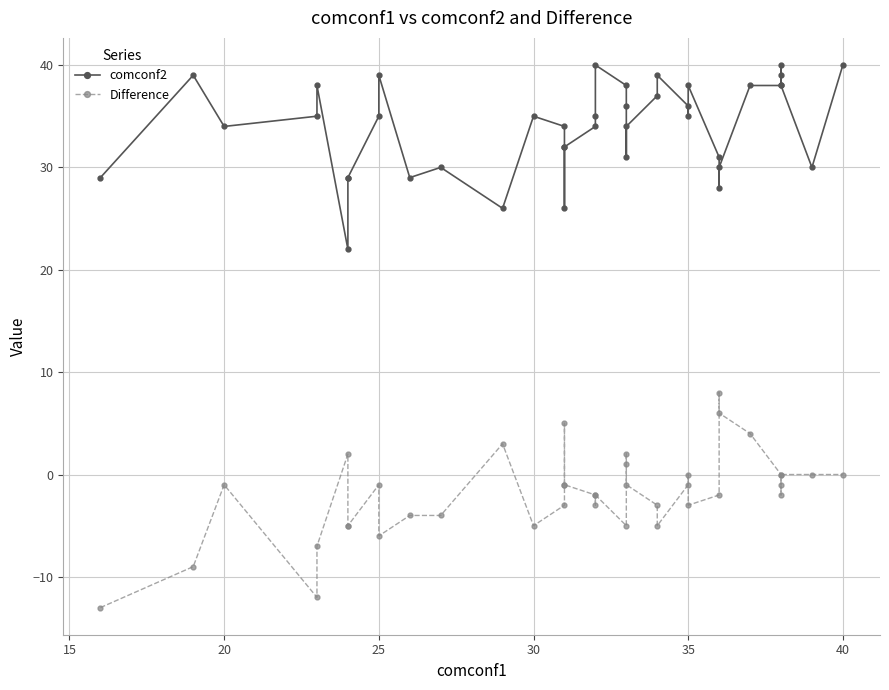

Count the number of categories in the chart.

40